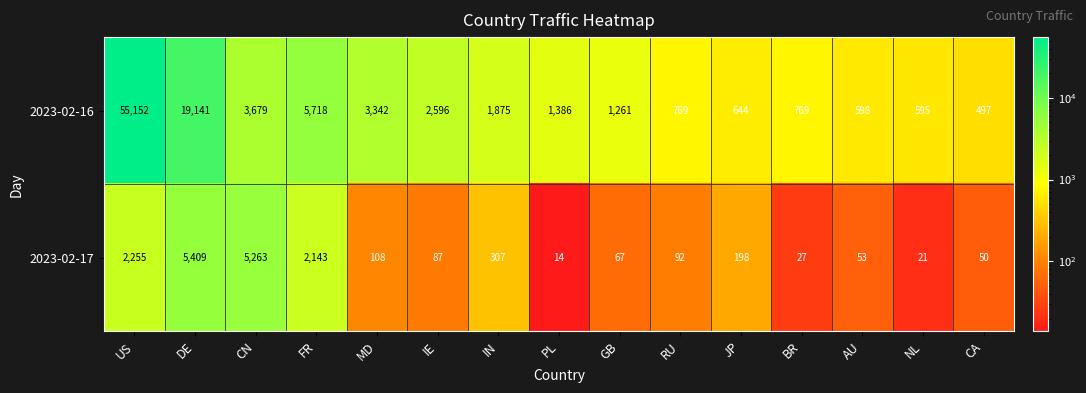

At which label does 2023-02-17 first exceed 92?

US